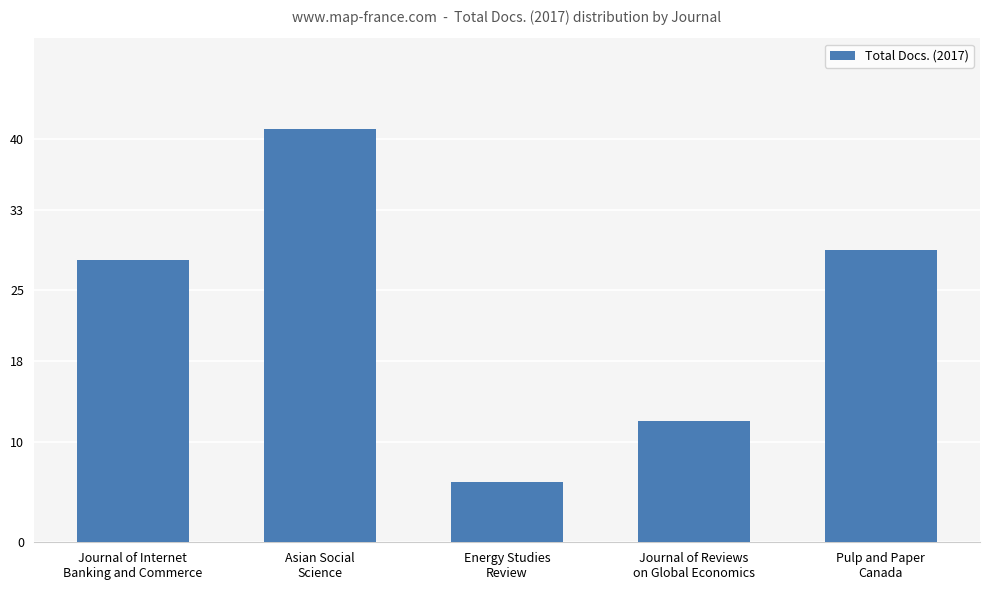

What is the greatest value displayed?

41